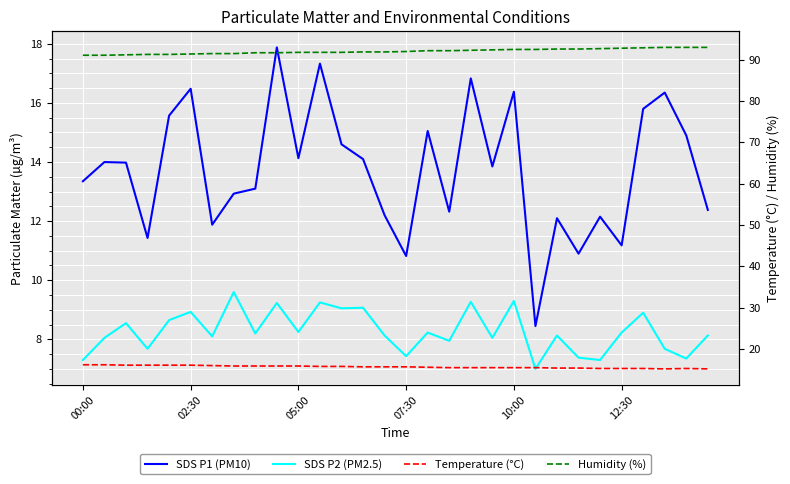

True or false: Temperature (°C) and SDS P2 (PM2.5) cross at least once.

False